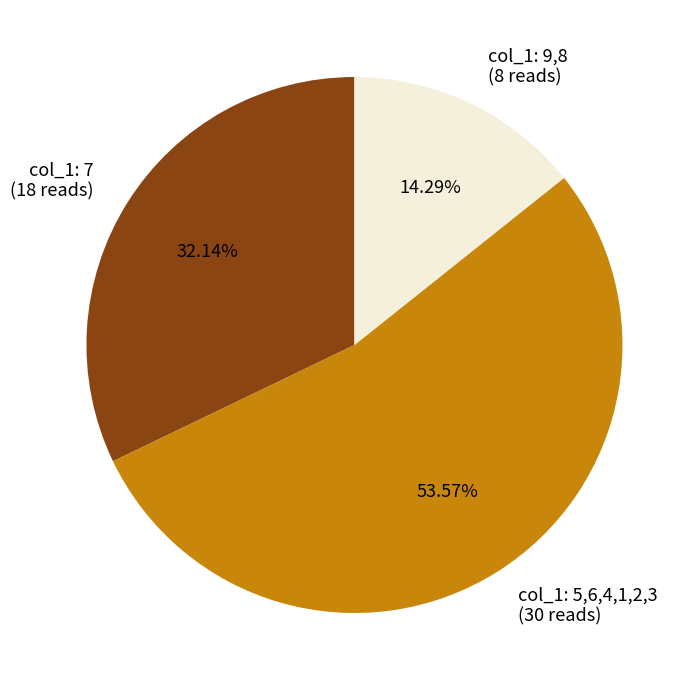

Rank the categories by value from highest to lowest.

col_1: 5,6,4,1,2,3 (30 reads), col_1: 7 (18 reads), col_1: 9,8 (8 reads)